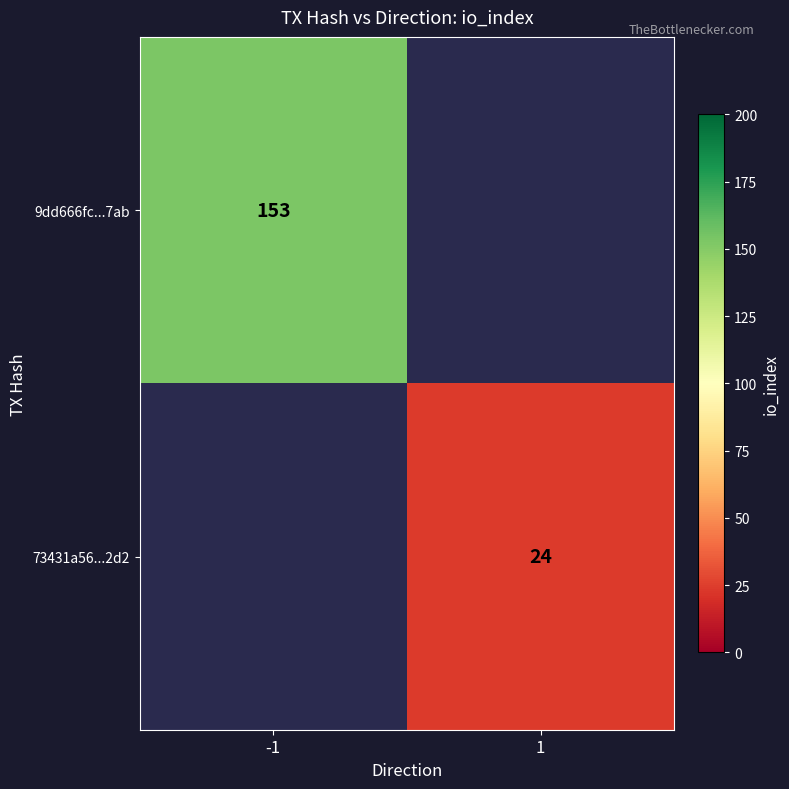

Is the value of 73431a56...2d2 at 1 greater than the value of 9dd666fc...7ab at -1?

No